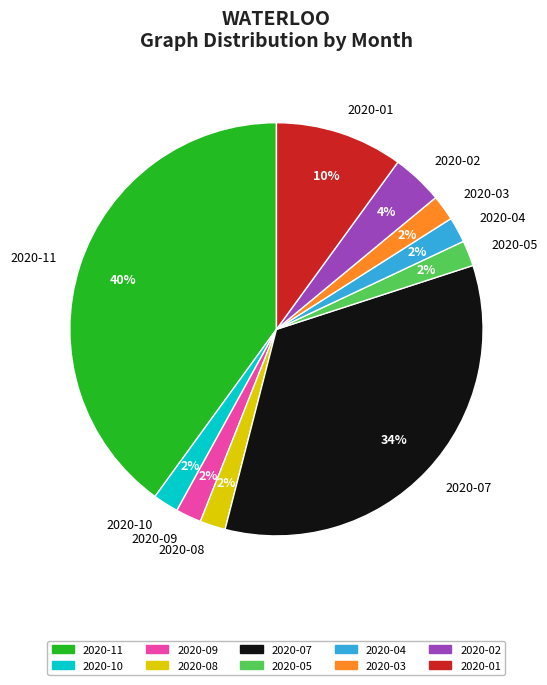

Does 2020-01 represent more than half of the total?

No